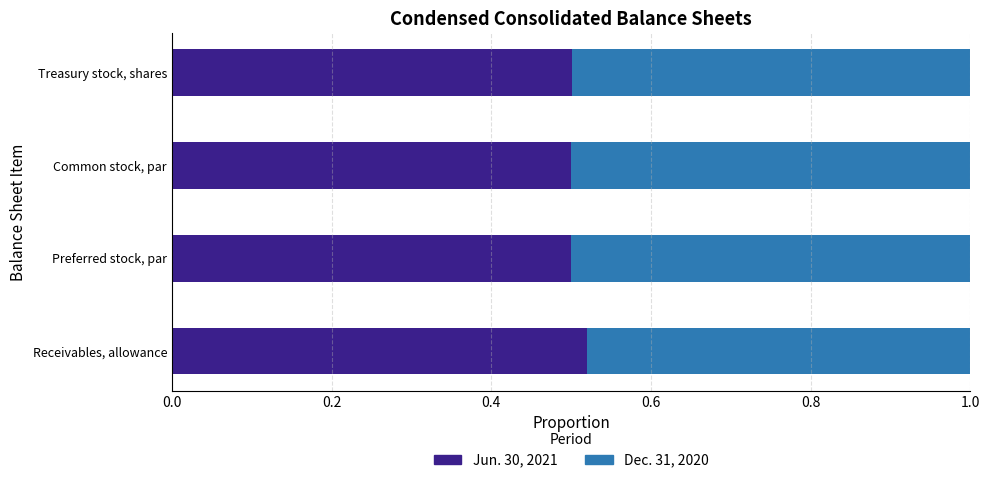

True or false: Jun. 30, 2021 has a value of 0.1 at Preferred stock, par.

False